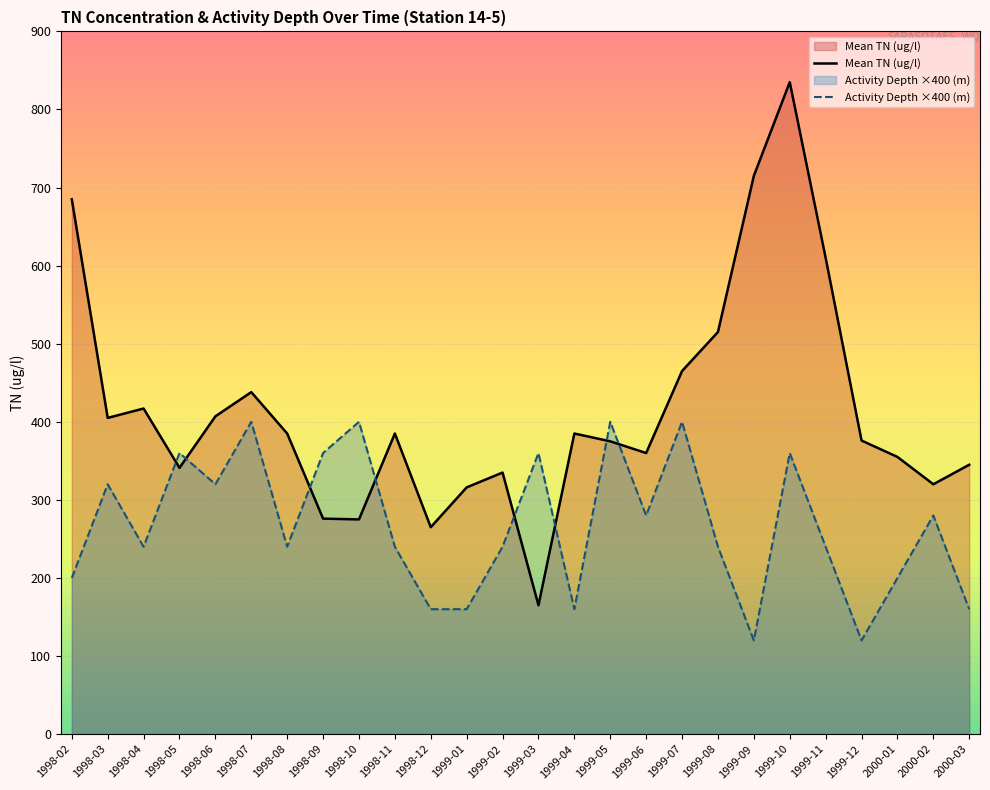

Which series has the widest spread of values?

Mean TN (ug/l)